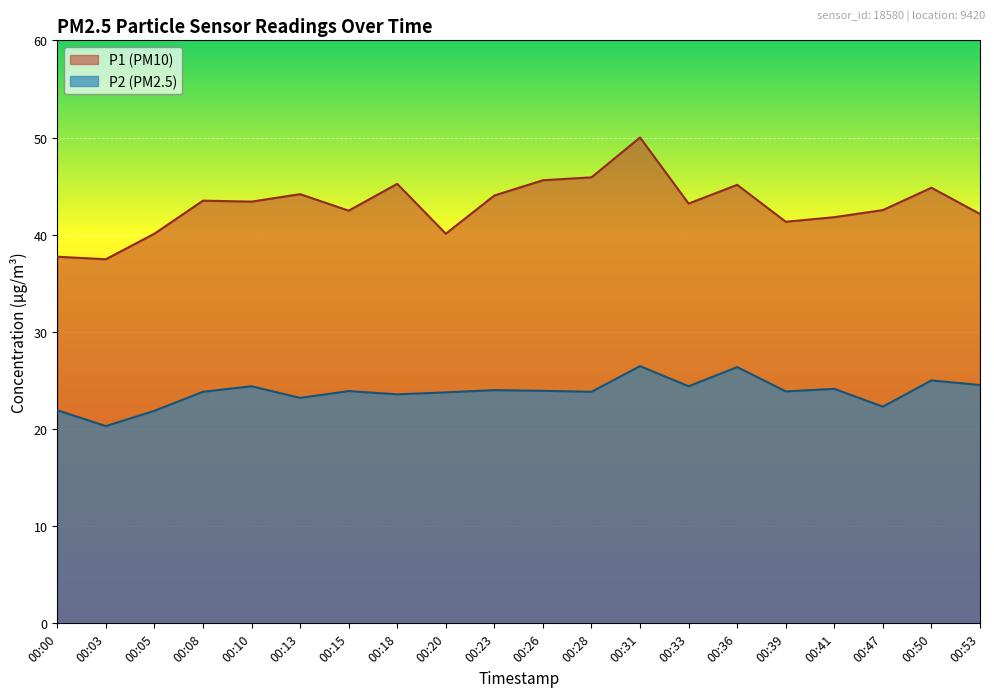

At which category does the chart reach its minimum across all series?

00:03